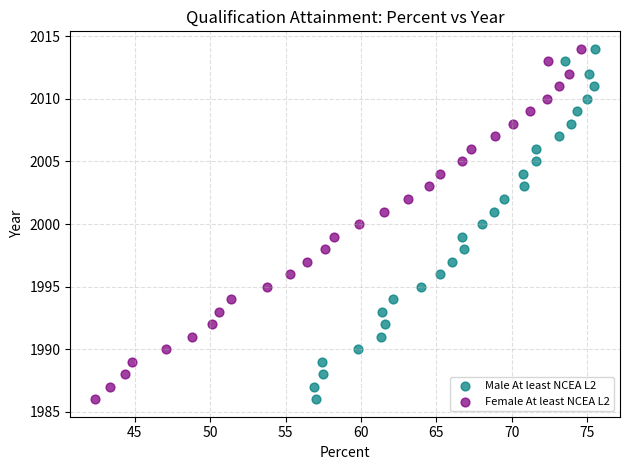

What are all the series names shown in the legend?

Male At least NCEA L2, Female At least NCEA L2